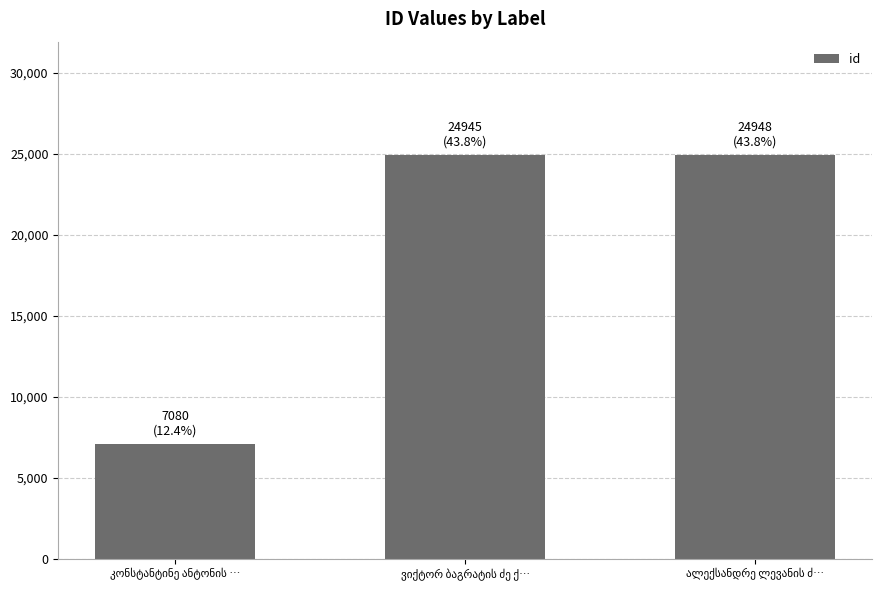

What is the value of the 1st bar from the left?

7080